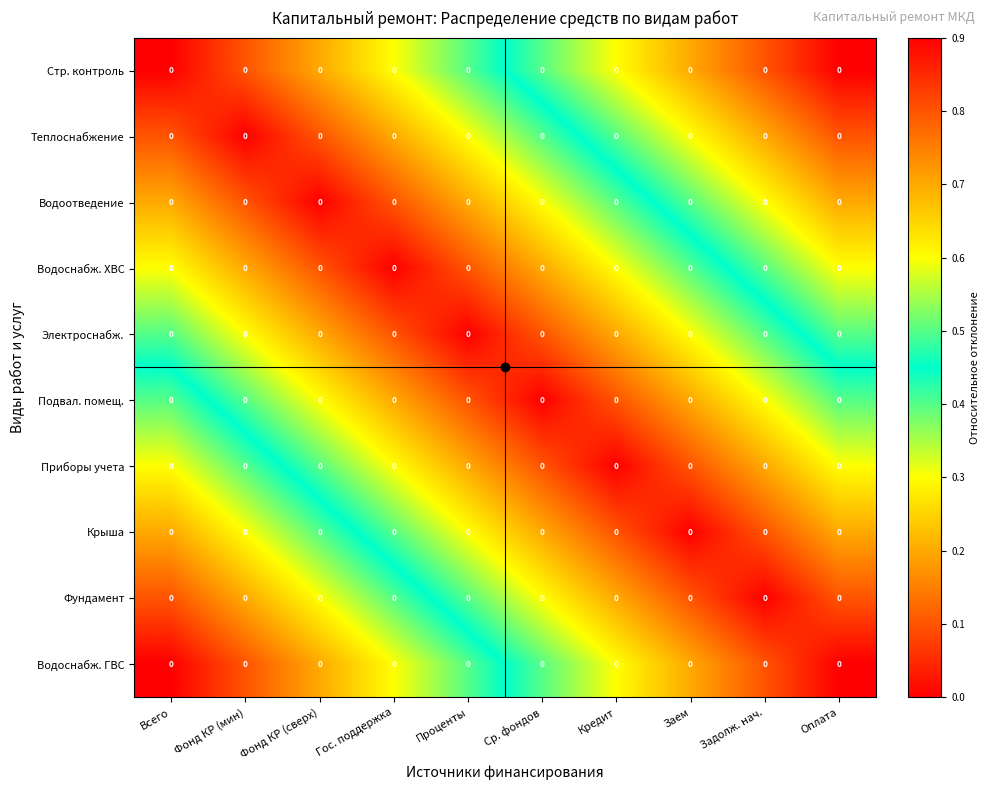

The value of Водоотведение at Кредит is 0.4. True or false?

True